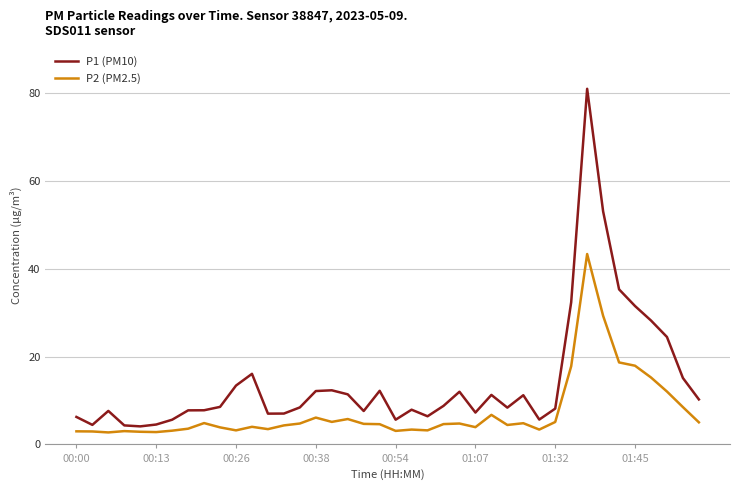

List the series in order of their peak value, highest first.

P1 (PM10), P2 (PM2.5)